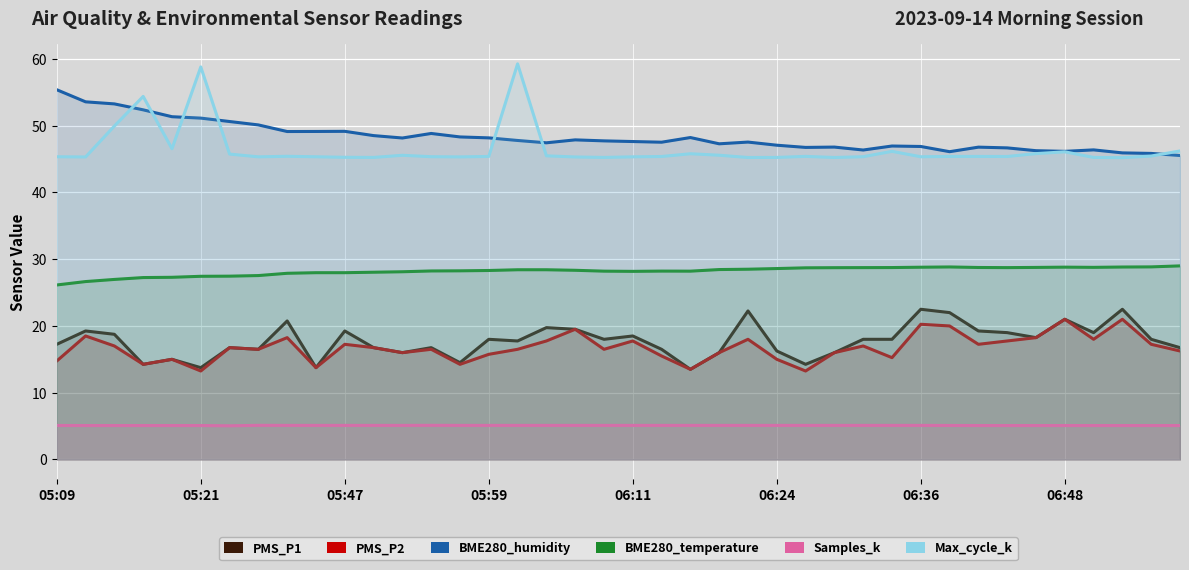

What is the difference between the second highest and minimum values in the PMS_P1 series?

9.0